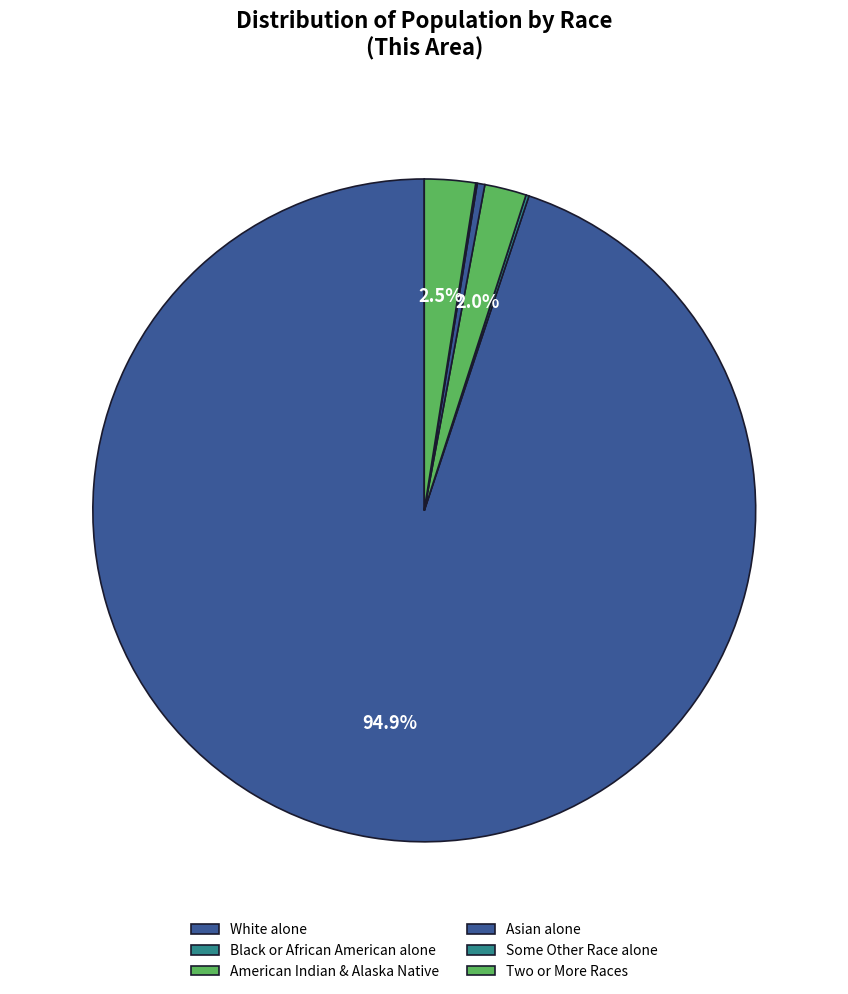

Rank the categories by value from lowest to highest.

Some Other Race alone, Black or African American alone, Asian alone, American Indian and Alaska Native, Two or More Races, White alone